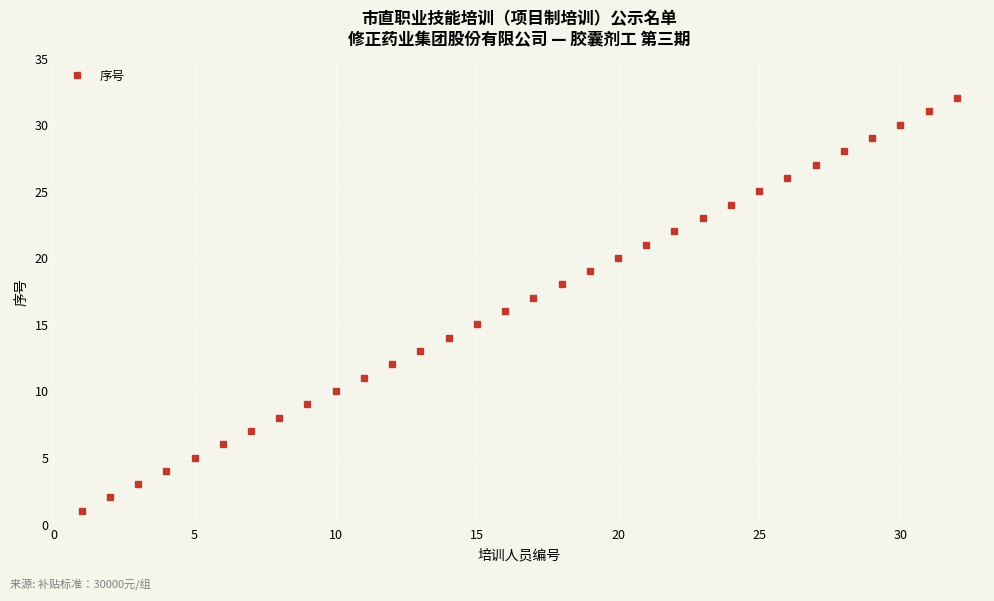

True or false: there are more than 0 points higher than both neighbors.

False